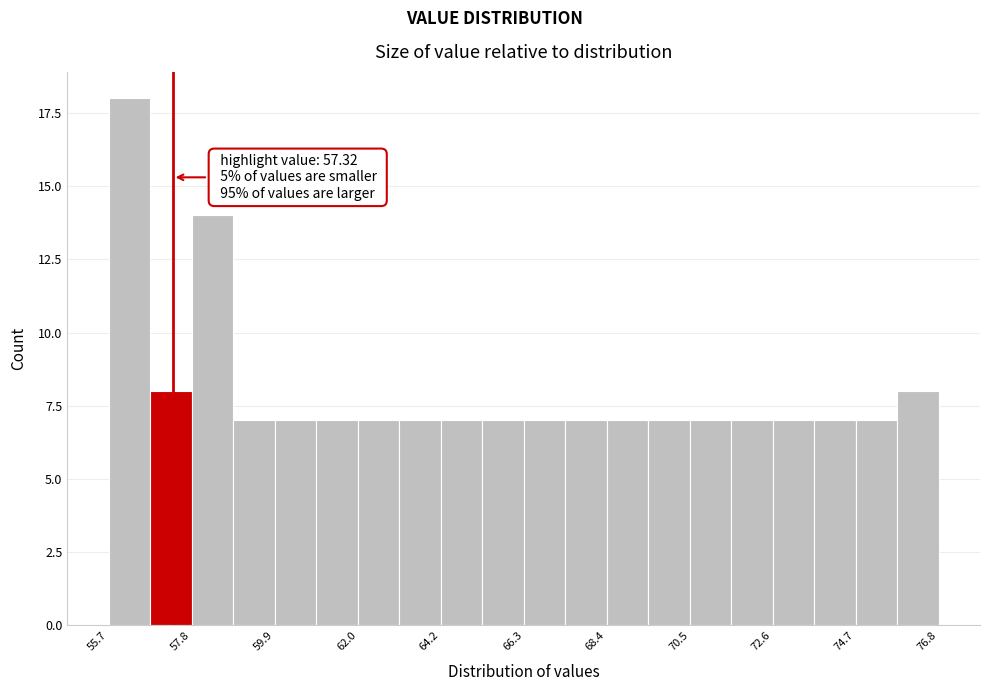

Around what value on the x-axis is the tallest bar? Give the approximate position of its centre, as read against the axis.

56.0